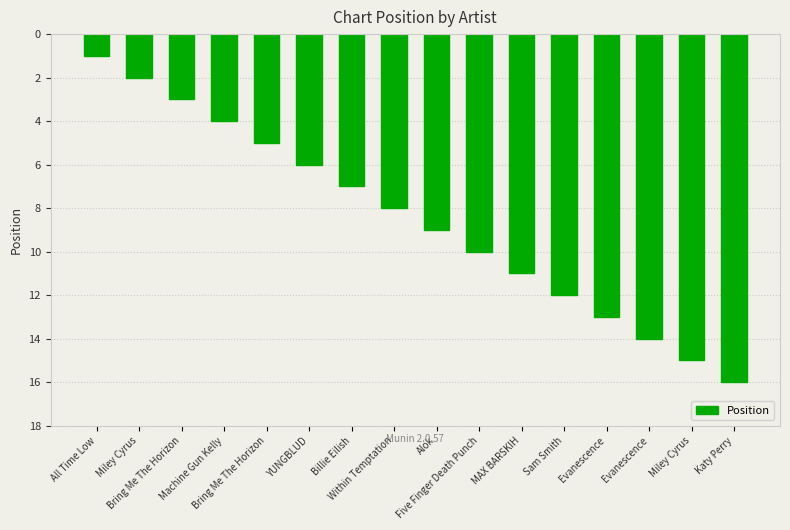

Reading left to right, extract all data points from this chart.

All Time Low=1	Miley Cyrus=2	Bring Me The Horizon=3	Machine Gun Kelly=4	Bring Me The Horizon=5	YUNGBLUD=6	Billie Eilish=7	Within Temptation=8	Alok=9	Five Finger Death Punch=10	MAX BARSKIH=11	Sam Smith=12	Evanescence=13	Evanescence=14	Miley Cyrus=15	Katy Perry=16